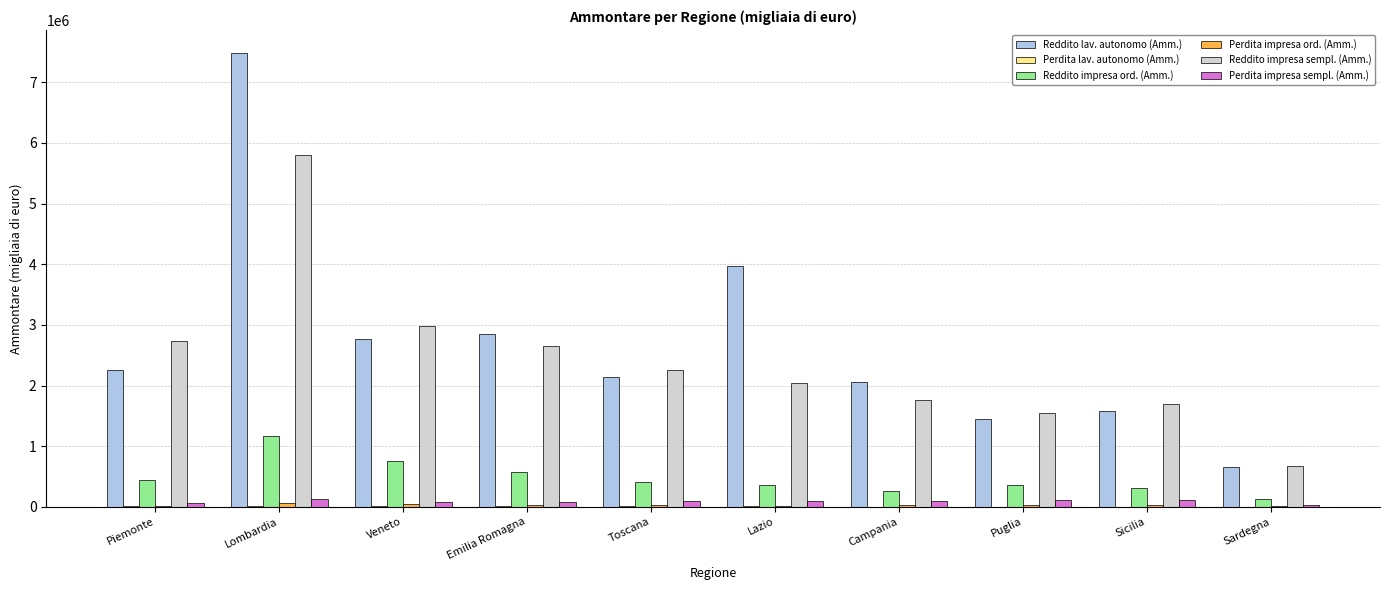

At which label does Reddito impresa ord. (Amm.) first exceed 411074?

Piemonte